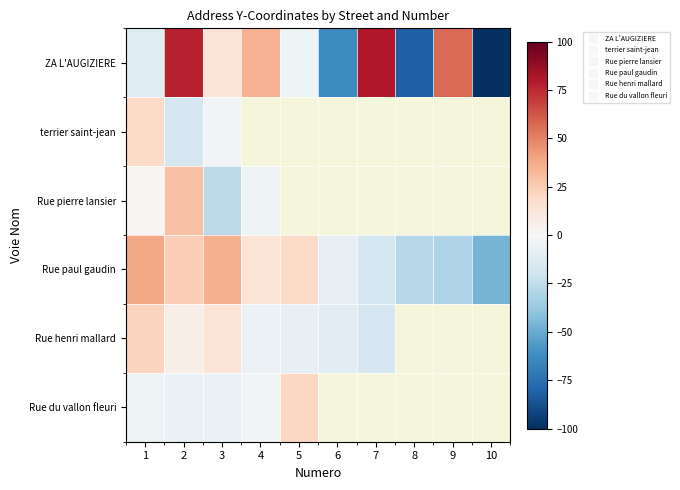

What is the sum of the ZA L'AUGIZIERE values at 6 and 4?

-29.0